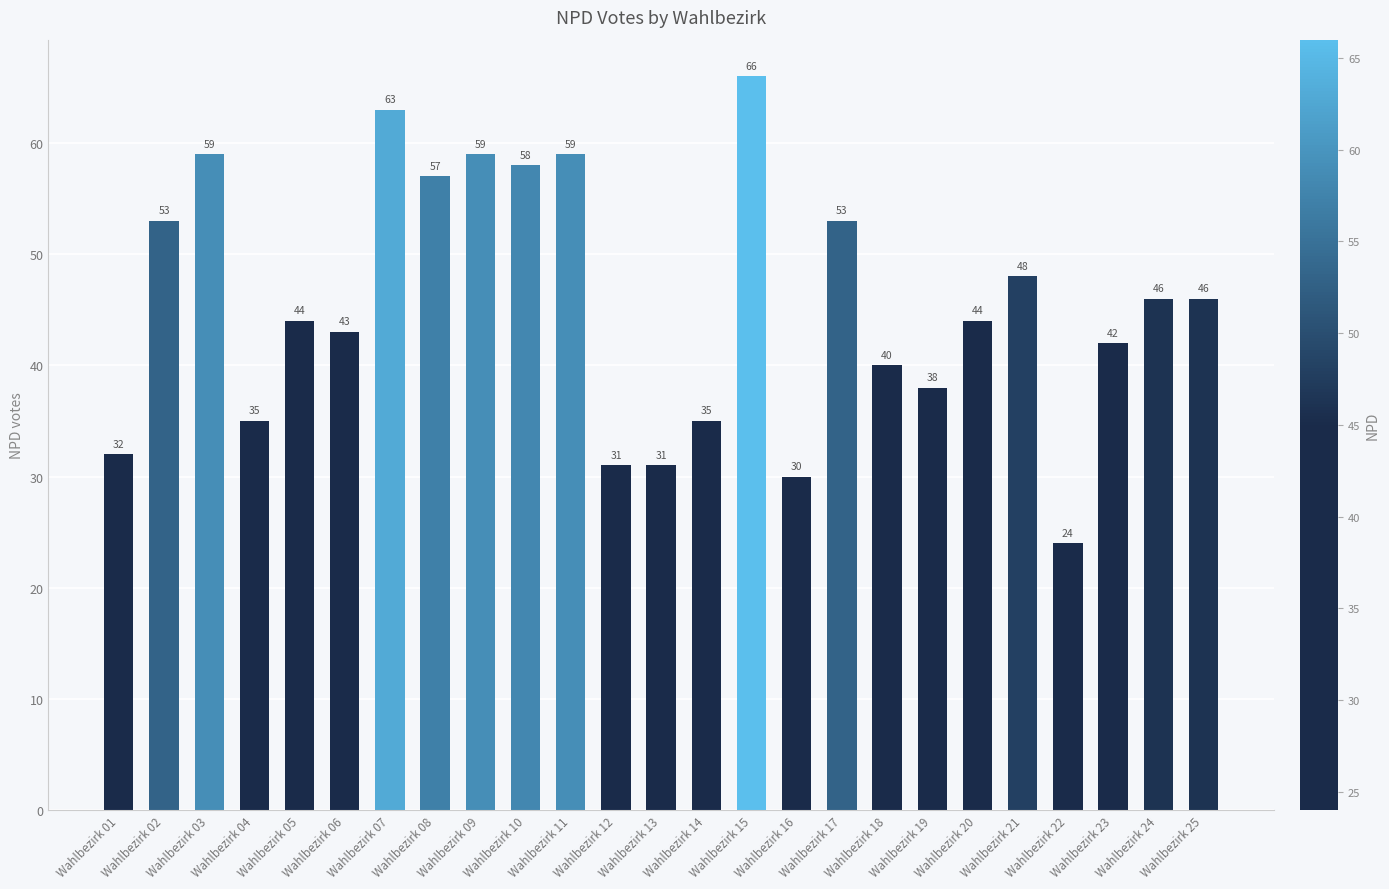

The value at Wahlbezirk 18 is 68. True or false?

False